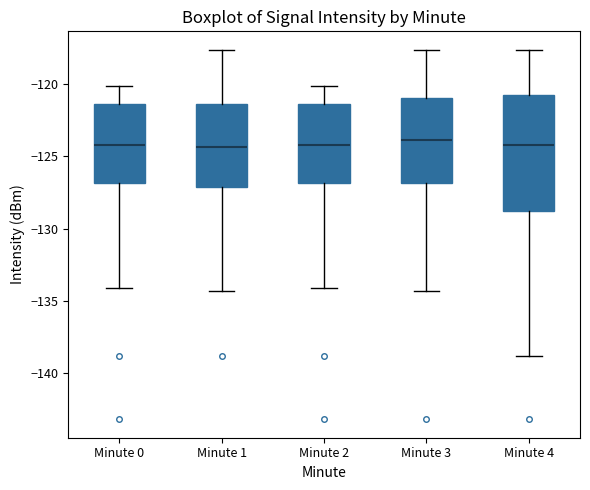

Which box is the tallest, from its lower edge to its upper edge?

Minute 4